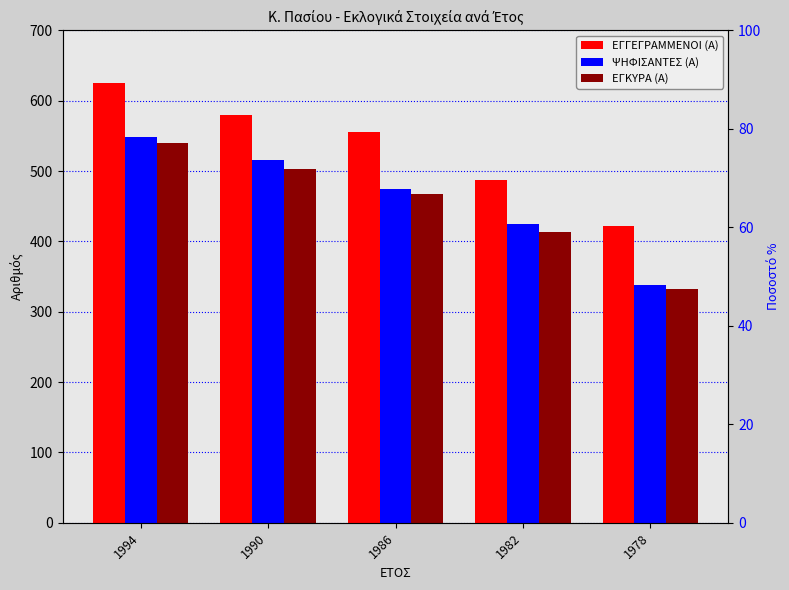

How many ΕΓΚΥΡΑ (Α) values are between 414 and 503?

3